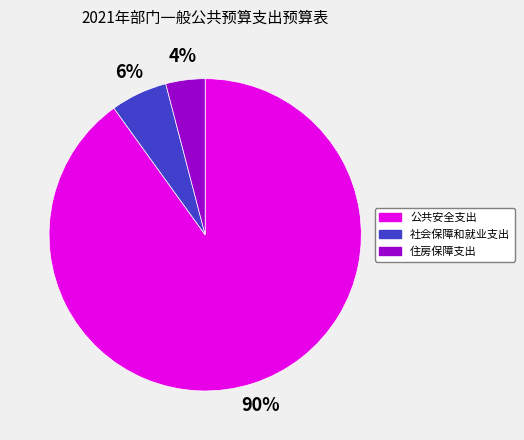

Rank the categories by value from lowest to highest.

住房保障支出, 社会保障和就业支出, 公共安全支出